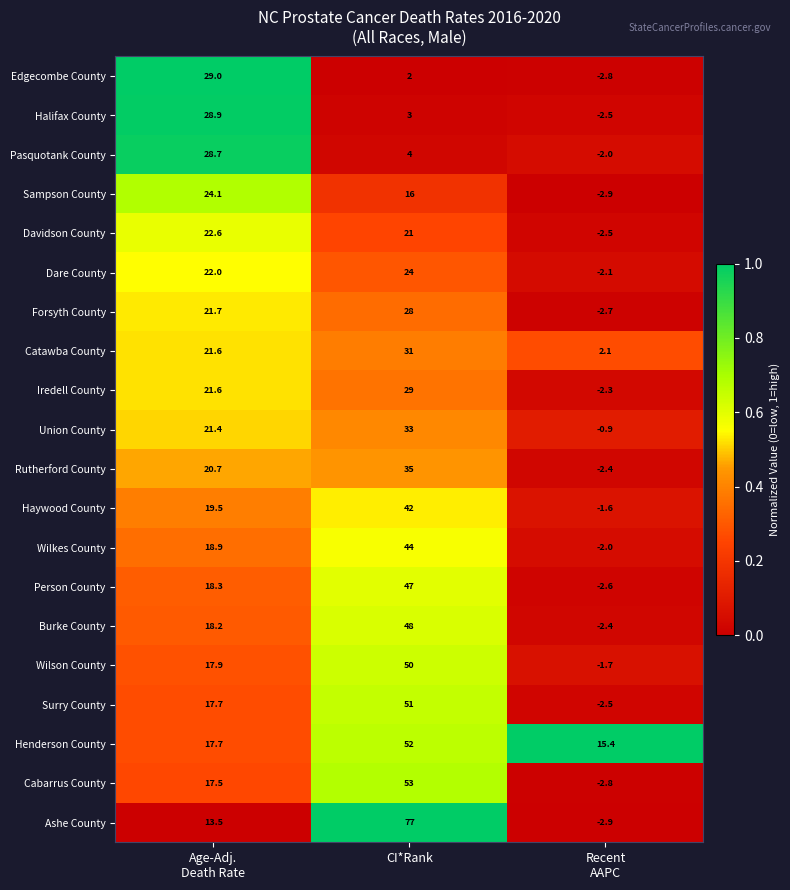

Which series has the largest range (max minus min)?

Ashe County